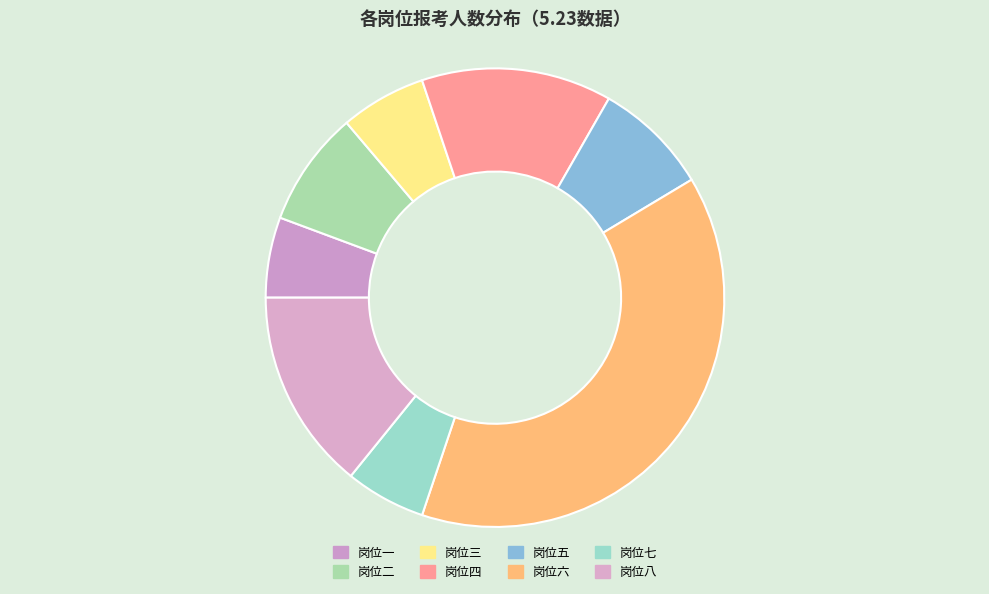

True or false: 岗位六 accounts for 47% of the total.

False